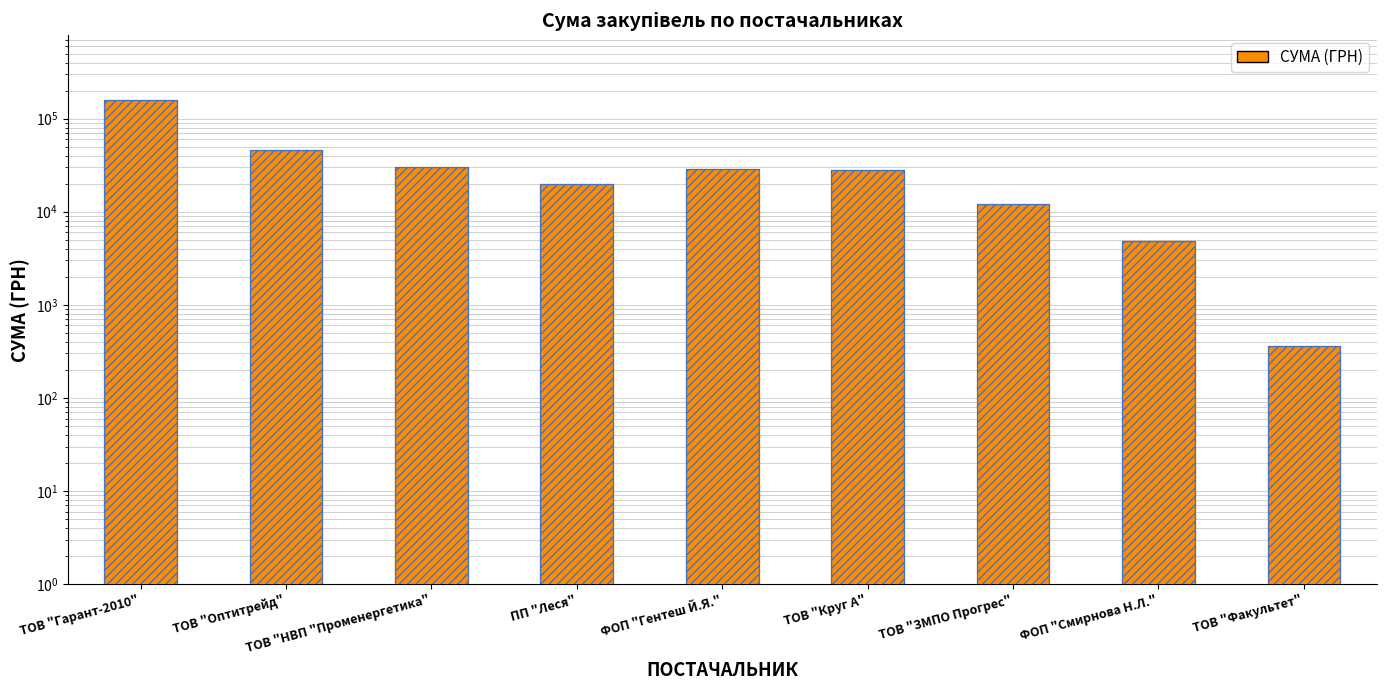

What is the change in value from ПП "Леся" to ТОВ "Круг А"?

+7928.9